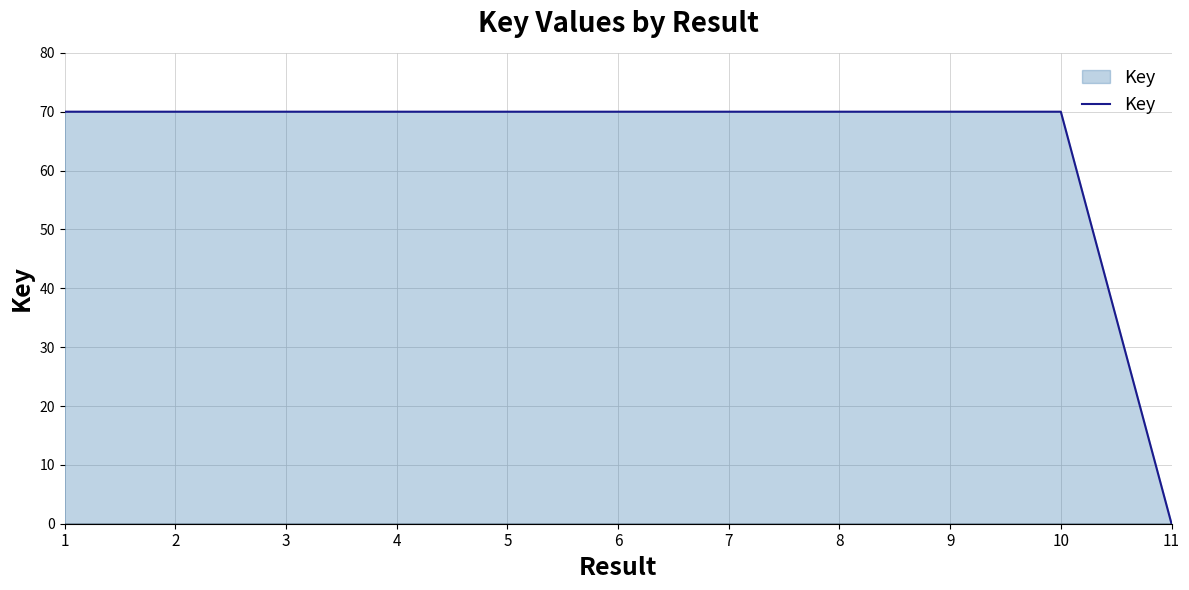

What is the sum of the values at 3 and 9?

140.0